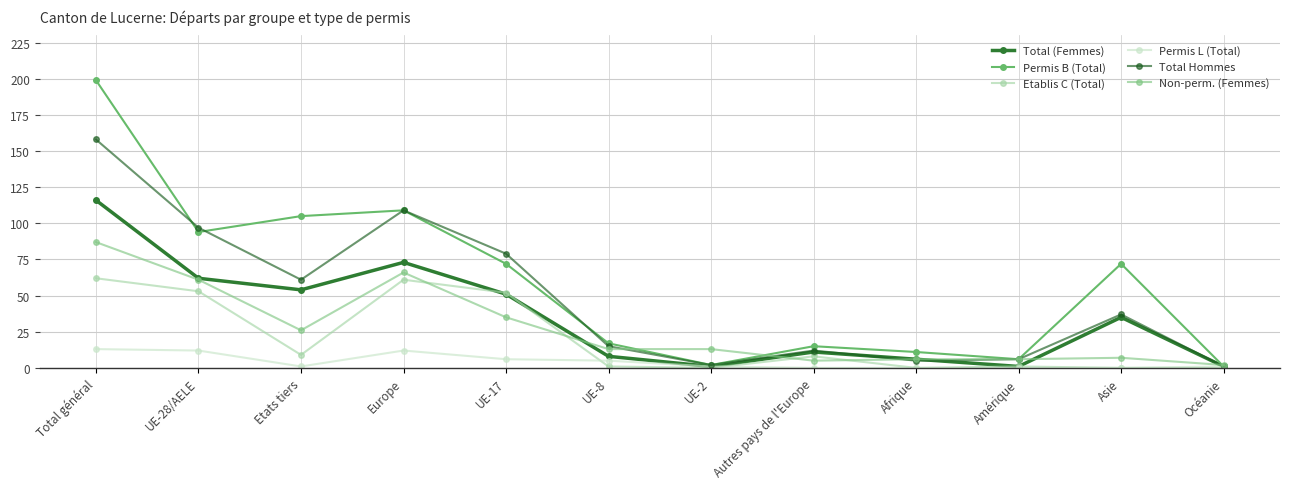

Which label corresponds to the smallest value in the chart?

UE-2